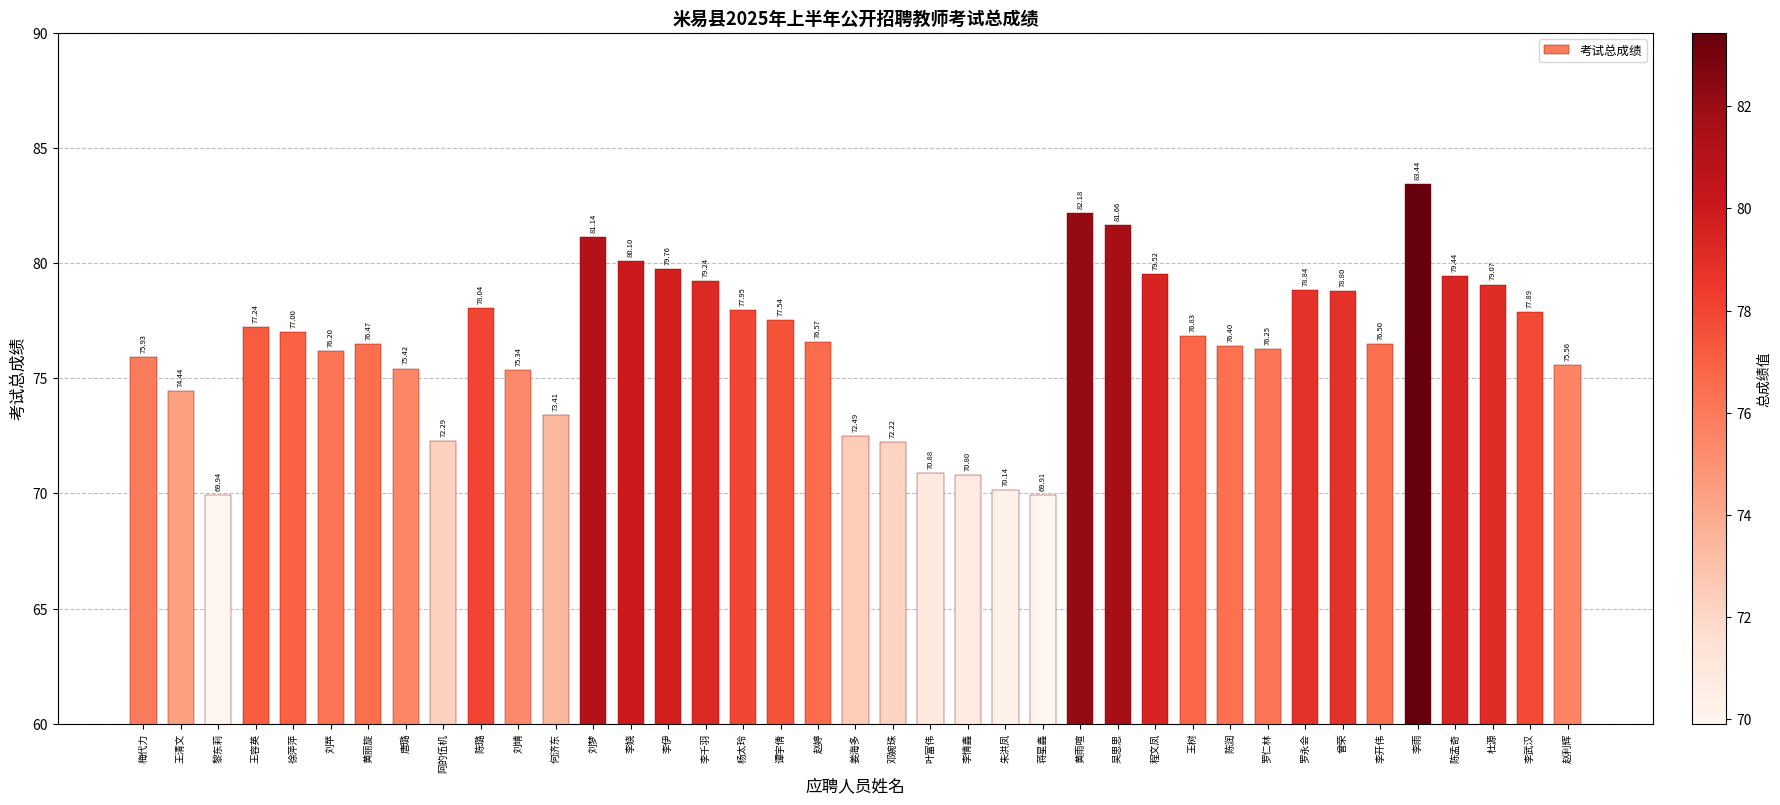

Rank the categories by value from lowest to highest.

蒋星鑫, 黎东莉, 朱洪凤, 李情鑫, 叶富伟, 邓婉珠, 阿的伍机, 姜海多, 何济东, 王清文, 刘靖, 唐璐, 赵利辉, 梅代力, 刘苹, 罗仁林, 陈润, 黄丽旋, 李开伟, 赵婷, 王树, 徐萍萍, 王容英, 谭宇倩, 李武汉, 杨太玲, 陈璐, 曾荣, 罗永会, 杜源, 李千羽, 陈孟奇, 程文凤, 李伊, 李娆, 刘梦, 吴思思, 黄雨喧, 李雨